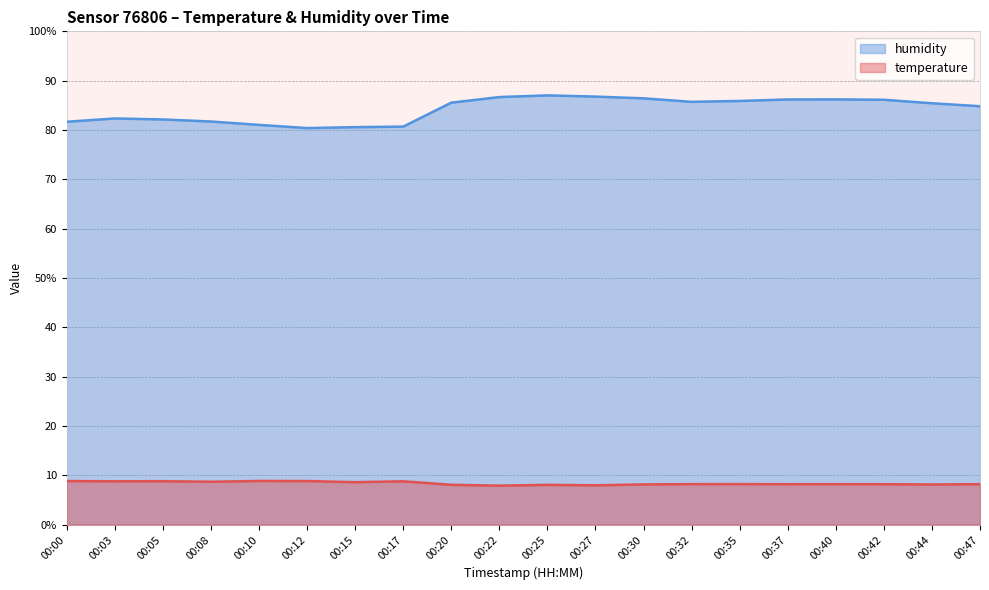

Reading left to right, list all the values displayed in this chart.

temperature: 00:00=8.8	00:03=8.8	00:05=8.8	00:08=8.7	00:10=8.9	00:12=8.8	00:15=8.6	00:17=8.8	00:20=8.1	00:22=7.9	00:25=8.1	00:27=8.0	00:30=8.2	00:32=8.2	00:35=8.2	00:37=8.2	00:40=8.2	00:42=8.2	00:44=8.2	00:47=8.2
humidity: 00:00=81.7	00:03=82.3	00:05=82.1	00:08=81.7	00:10=81.0	00:12=80.4	00:15=80.6	00:17=80.7	00:20=85.5	00:22=86.7	00:25=87.0	00:27=86.8	00:30=86.4	00:32=85.7	00:35=85.9	00:37=86.2	00:40=86.2	00:42=86.1	00:44=85.4	00:47=84.8